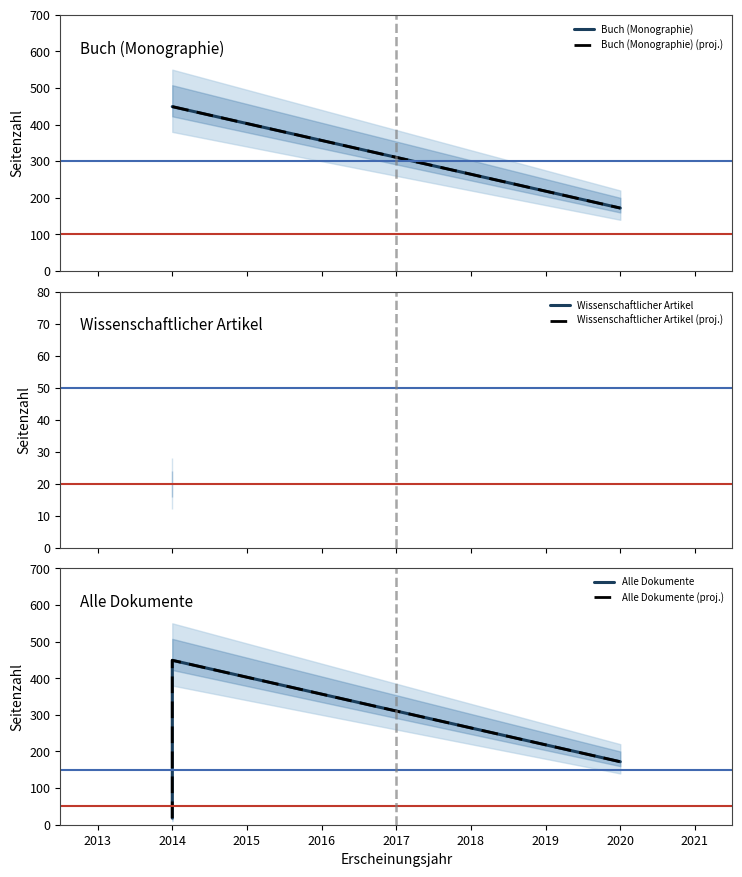

What is the sum of all values?

639